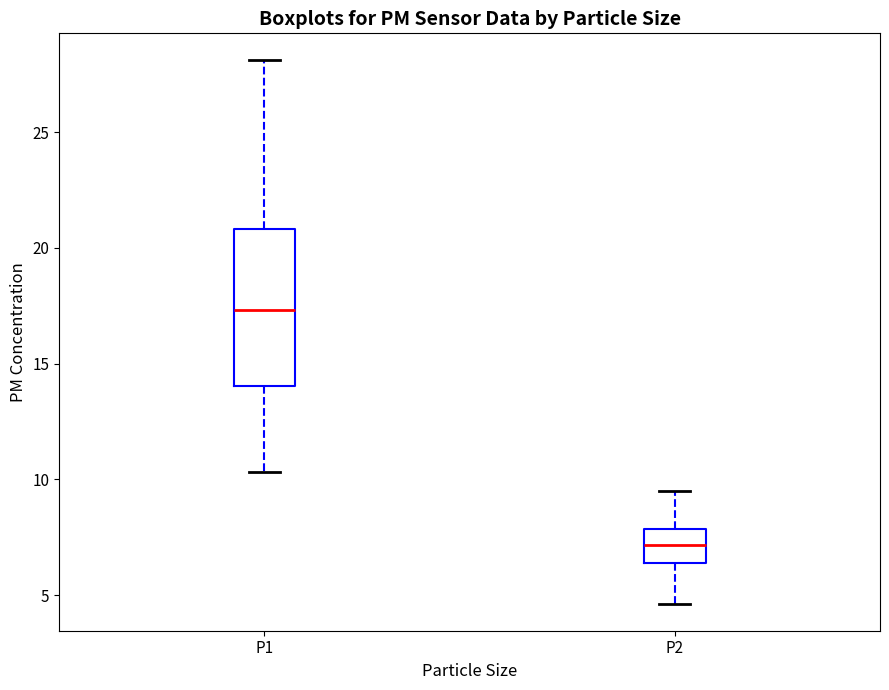

Reading left to right, read every box against the y-axis: the position of its median line, the range the box covers, and the ends of its whiskers. The values are not printed on the chart, so give them approximately, as read against the axis.

P1: median 17.5, box 14.0 to 21.0, whiskers 10.5 to 28.0
P2: median 7.0, box 6.5 to 8.0, whiskers 4.5 to 9.5